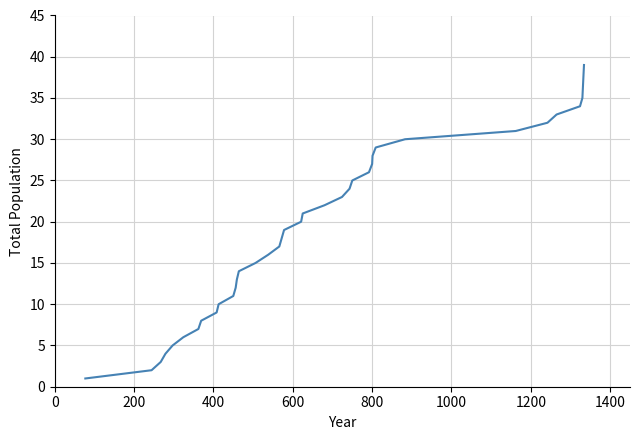

What is the greatest value displayed?

39